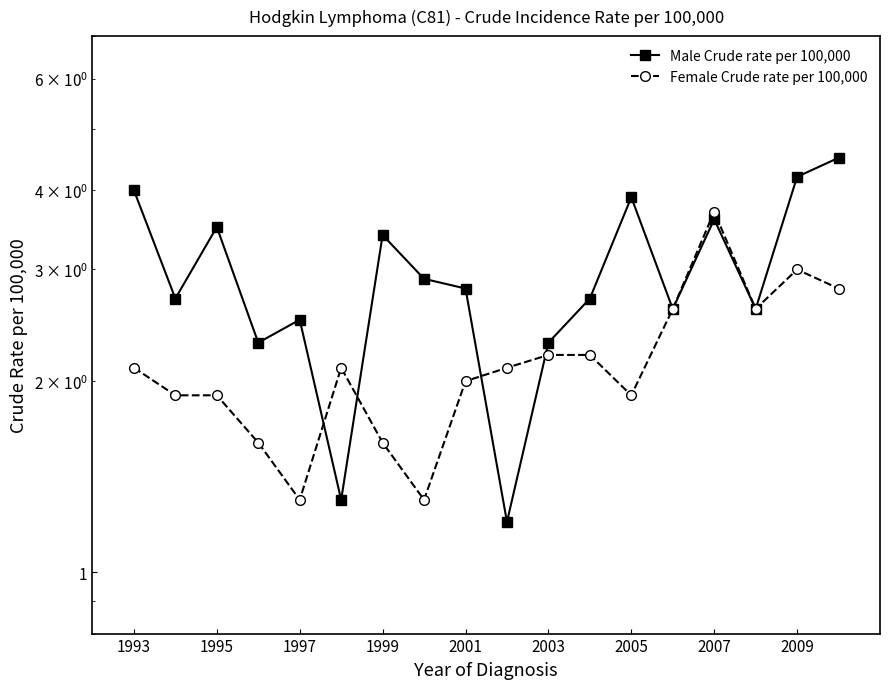

What are all the series names shown in the legend?

Male Crude rate per 100,000, Female Crude rate per 100,000